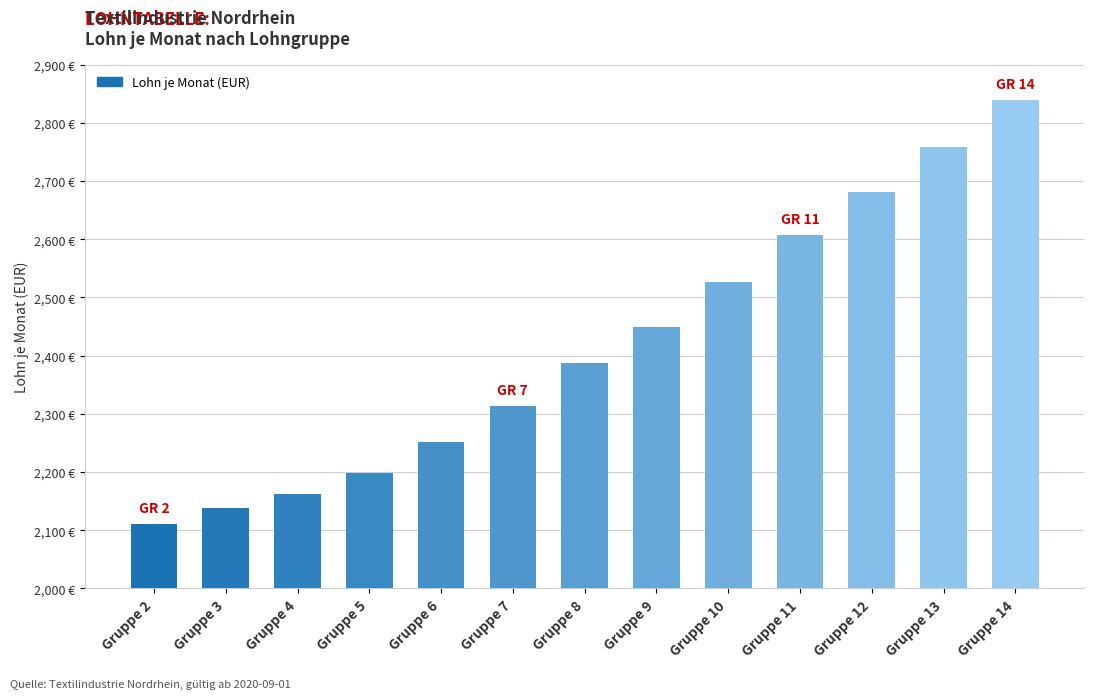

What is the change in value from Gruppe 10 to Gruppe 12?

+155